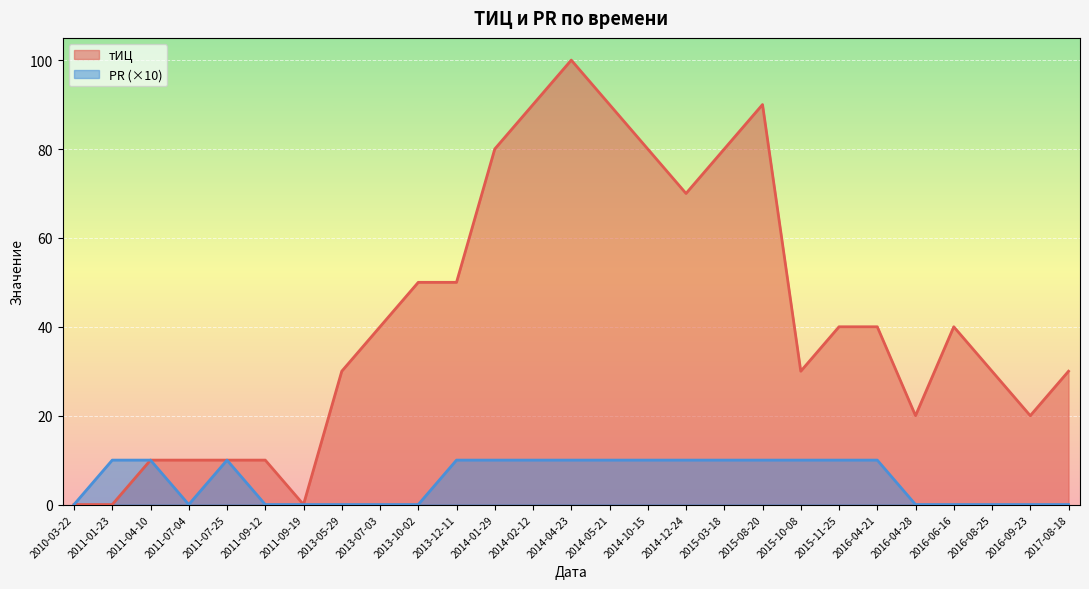

Reading left to right, extract all data points from this chart.

тИЦ: 2010-03-22=0	2011-01-23=0	2011-04-10=10	2011-07-04=10	2011-07-25=10	2011-09-12=10	2011-09-19=0	2013-05-29=30	2013-07-03=40	2013-10-02=50	2013-12-11=50	2014-01-29=80	2014-02-12=90	2014-04-23=100	2014-05-21=90	2014-10-15=80	2014-12-24=70	2015-03-18=80	2015-08-20=90	2015-10-08=30	2015-11-25=40	2016-04-21=40	2016-04-28=20	2016-06-16=40	2016-08-25=30	2016-09-23=20	2017-08-18=30
PR: 2010-03-22=0	2011-01-23=10	2011-04-10=10	2011-07-04=0	2011-07-25=10	2011-09-12=0	2011-09-19=0	2013-05-29=0	2013-07-03=0	2013-10-02=0	2013-12-11=10	2014-01-29=10	2014-02-12=10	2014-04-23=10	2014-05-21=10	2014-10-15=10	2014-12-24=10	2015-03-18=10	2015-08-20=10	2015-10-08=10	2015-11-25=10	2016-04-21=10	2016-04-28=0	2016-06-16=0	2016-08-25=0	2016-09-23=0	2017-08-18=0